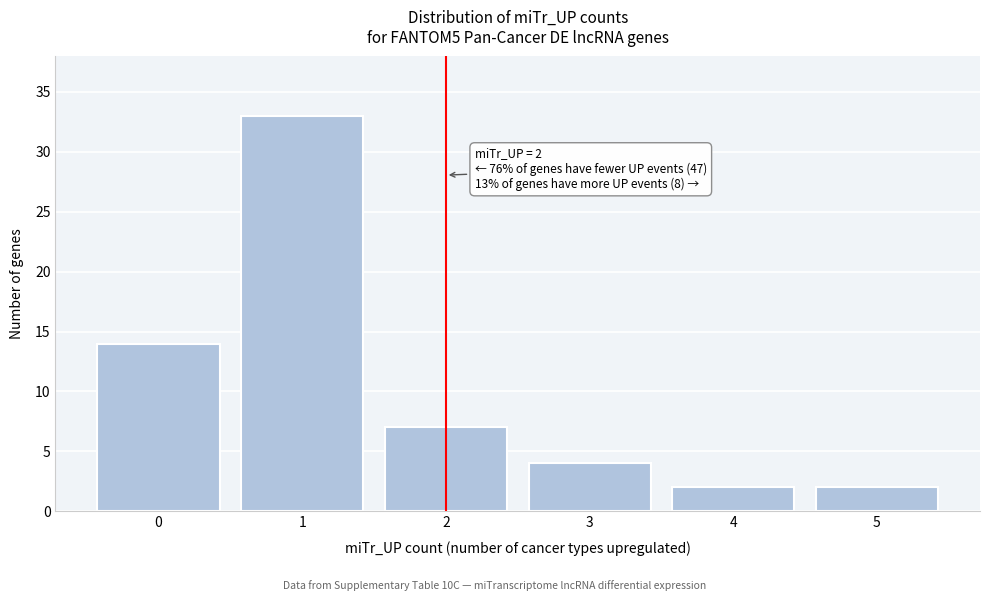

Over which range of the x-axis is the bar tallest?

0.5 to 1.5